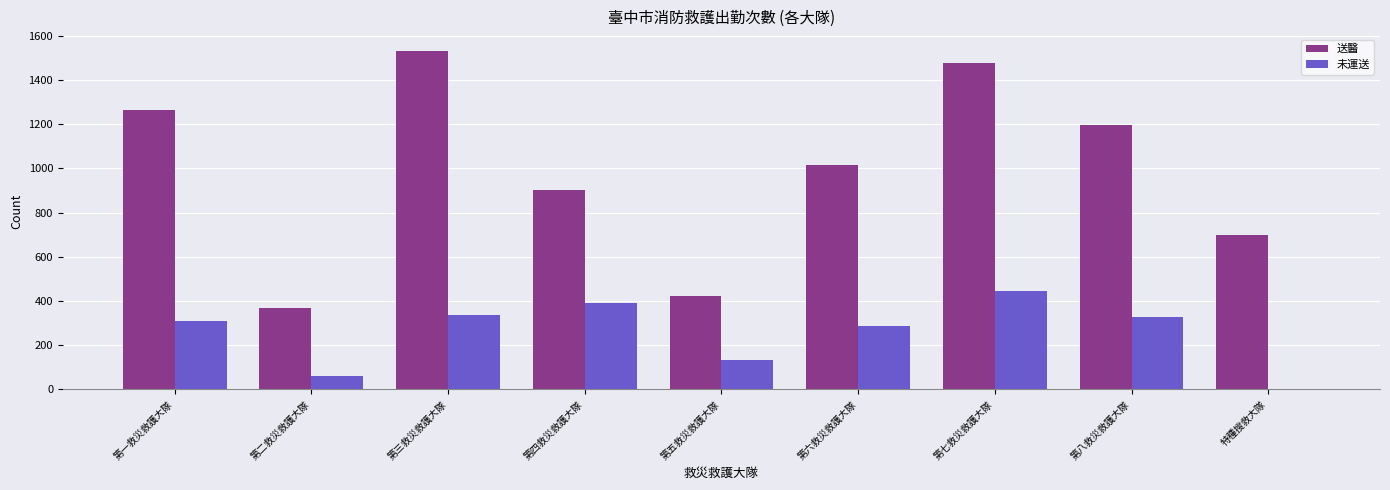

Is the value of 未運送 at 第五救災救護大隊 greater than the value of 送醫 at 第五救災救護大隊?

No